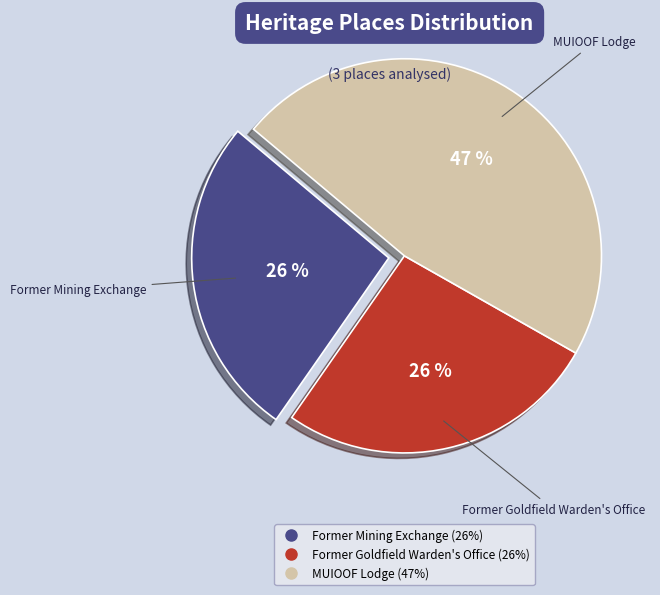

What is the largest slice in the pie chart?

MUIOOF Lodge